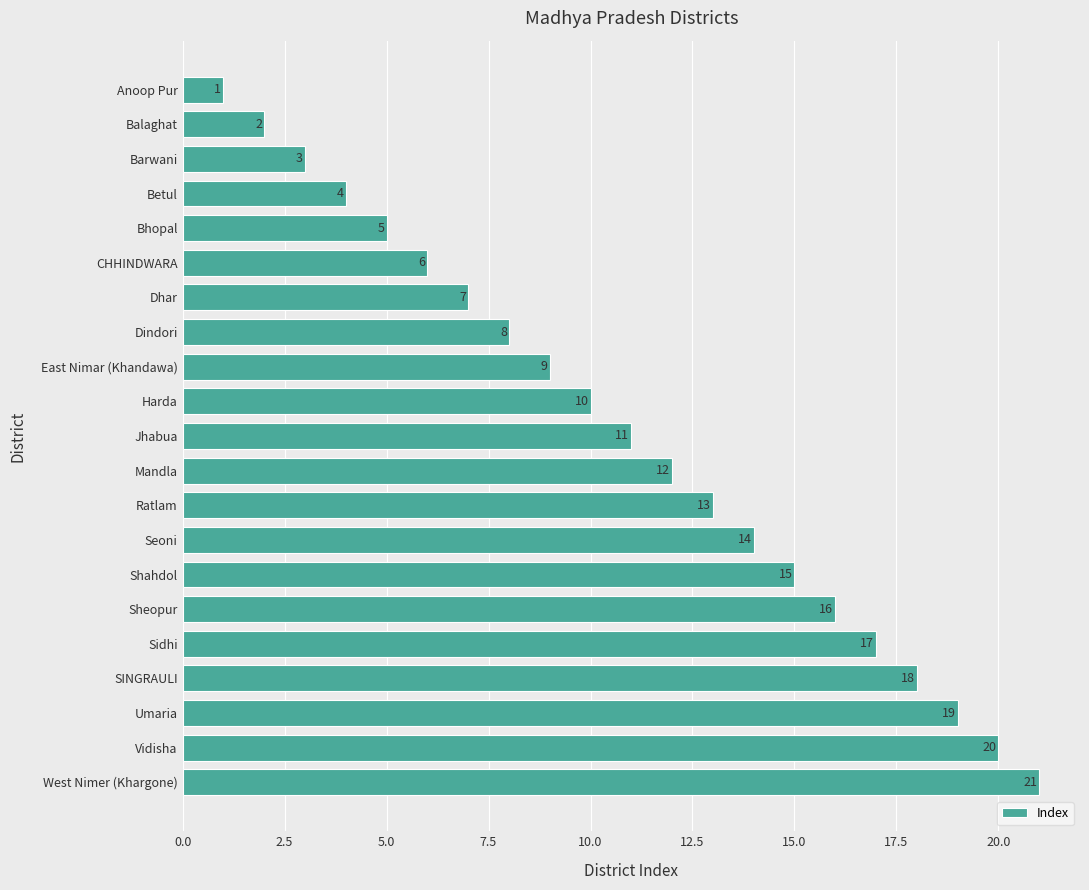

What is the sum of all values?

231